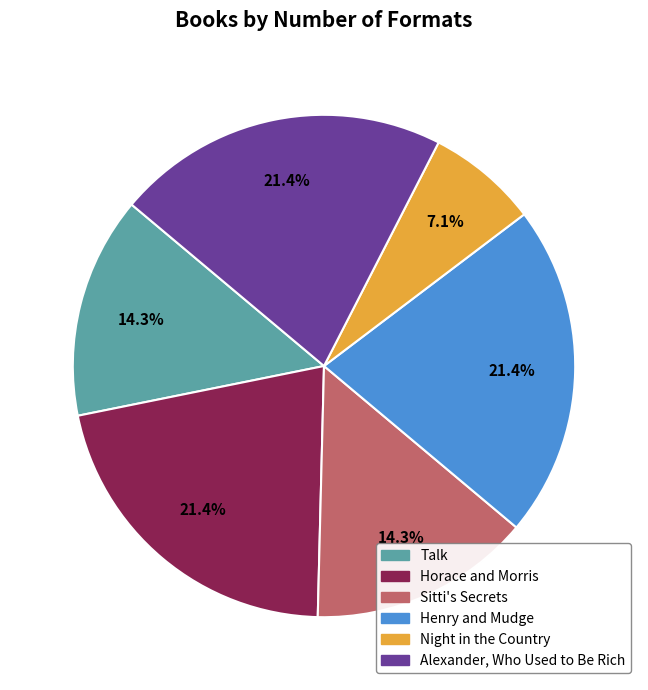

Is there a majority slice in this chart?

No